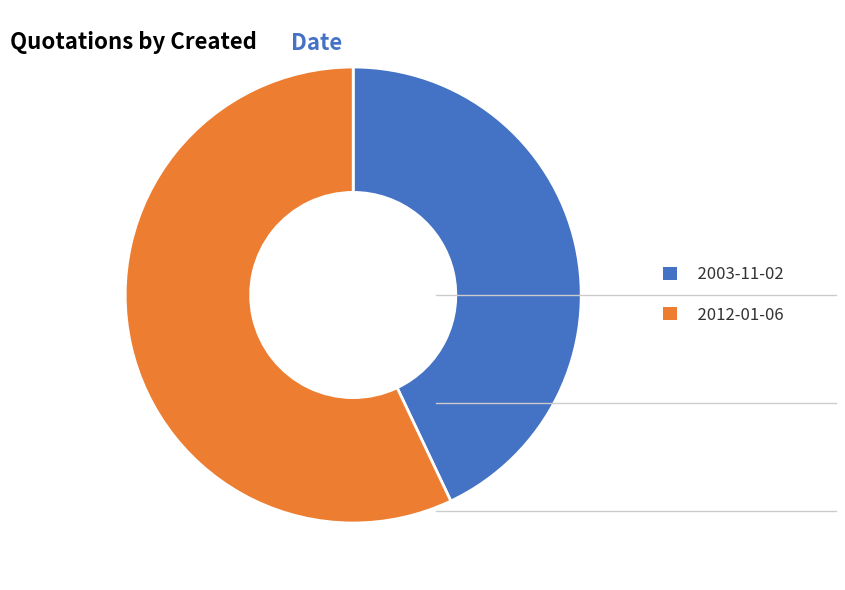

Which has a higher value, 2003-11-02 or 2012-01-06?

2012-01-06